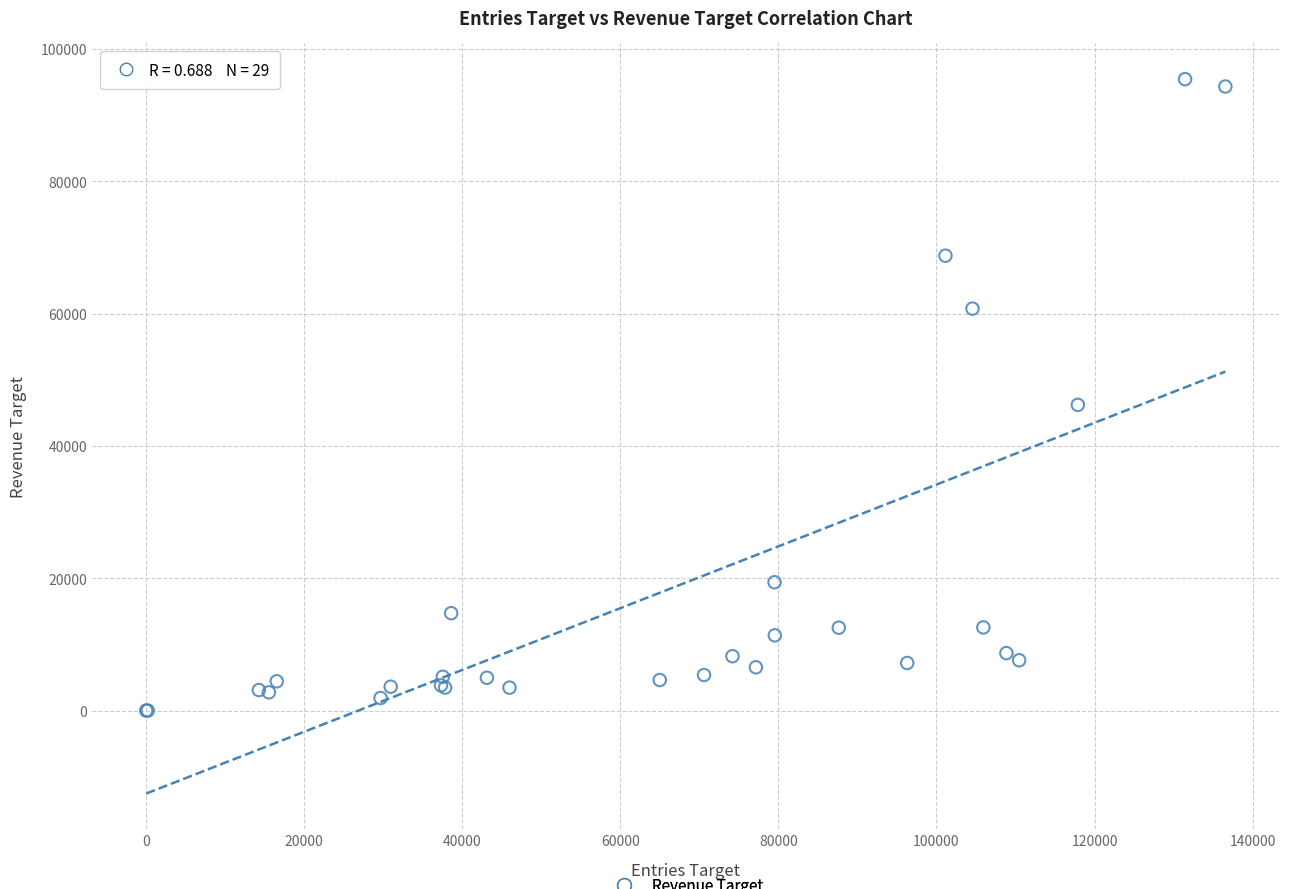

What Y value in the scatter plot is closest to 47717?

46209.1